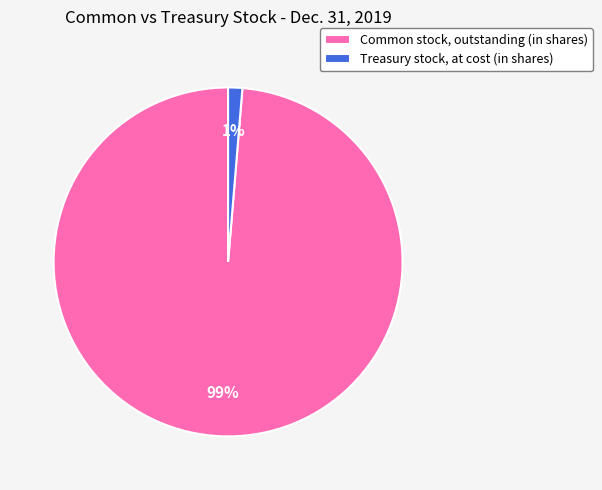

The Treasury stock, at cost (in shares) slice represents 8% of the pie. True or false?

False